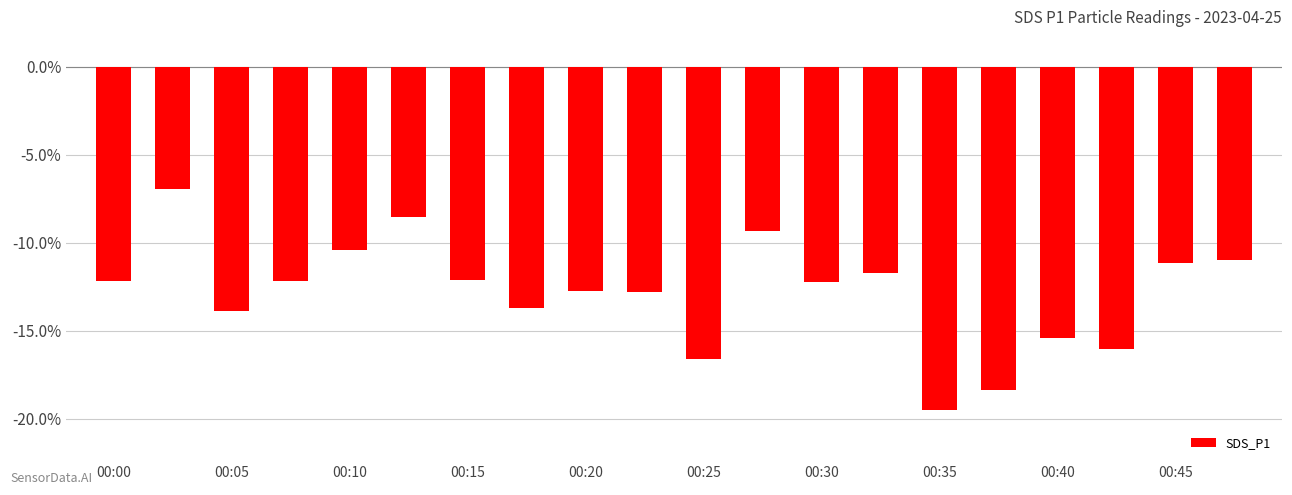

What is the average value?

-12.8